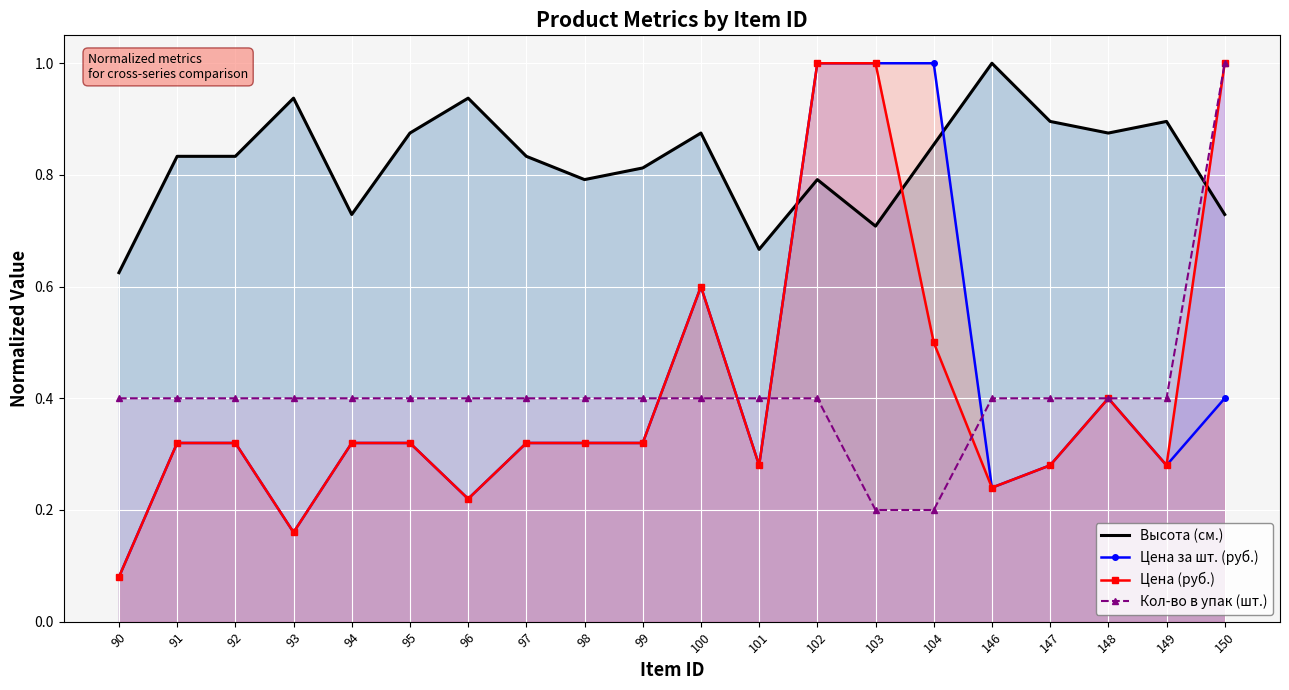

How many series are shown in this chart?

4